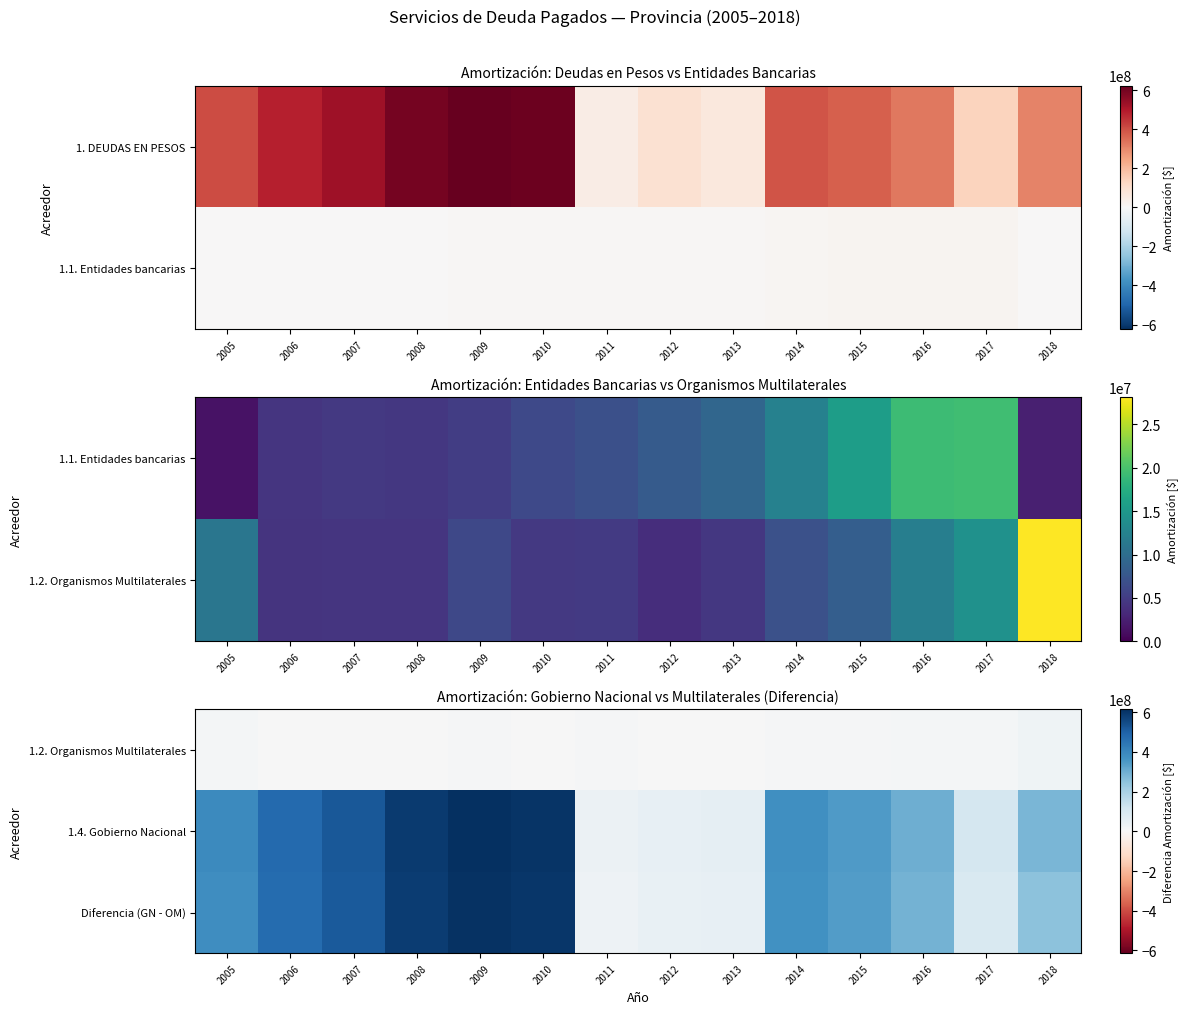

What is the total value across all series at 2009?

1227276153.8